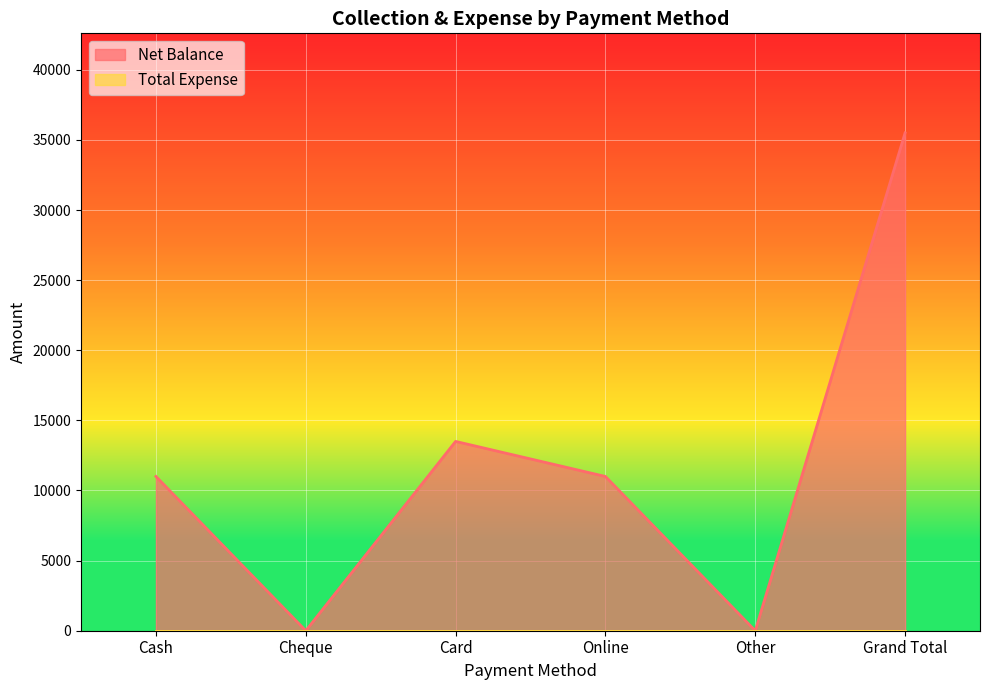

How many values are below 11001?

3